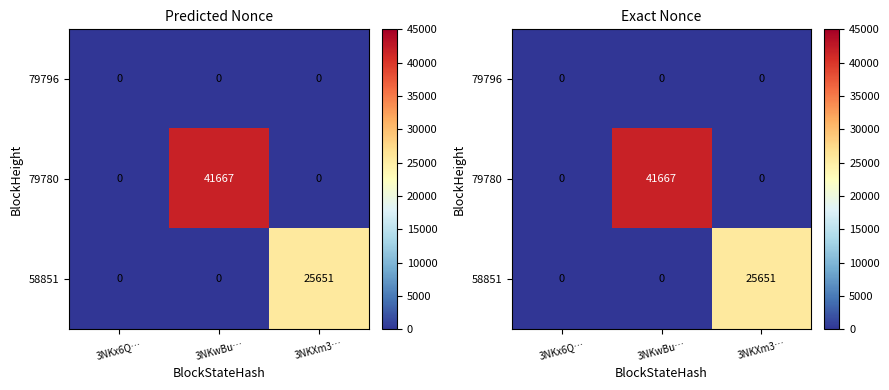

At 3NKx6Q…, list the series in order from smallest to largest.

79796, 79780, 58851